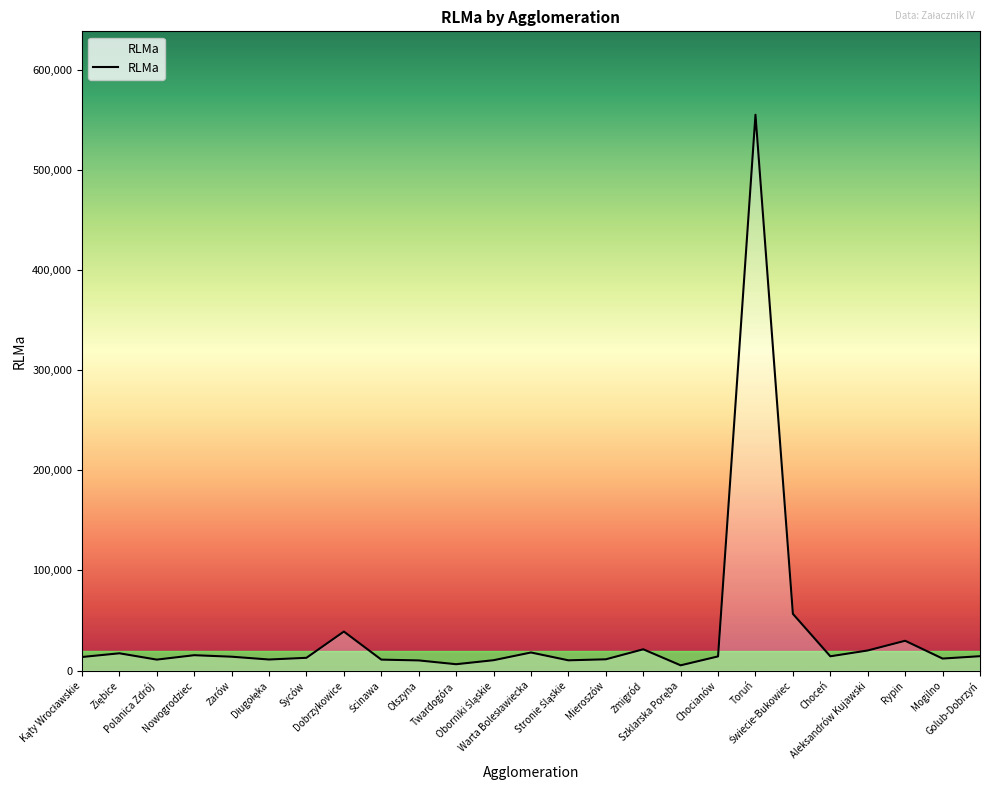

Count the number of categories in the chart.

25